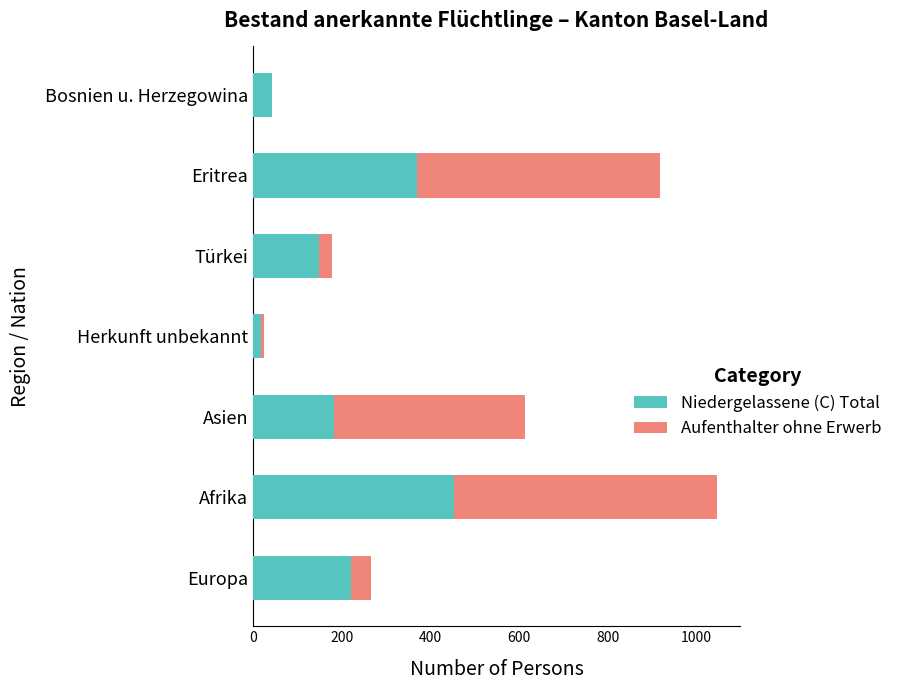

What is the sum of all Niedergelassene (C) Total values?

1438